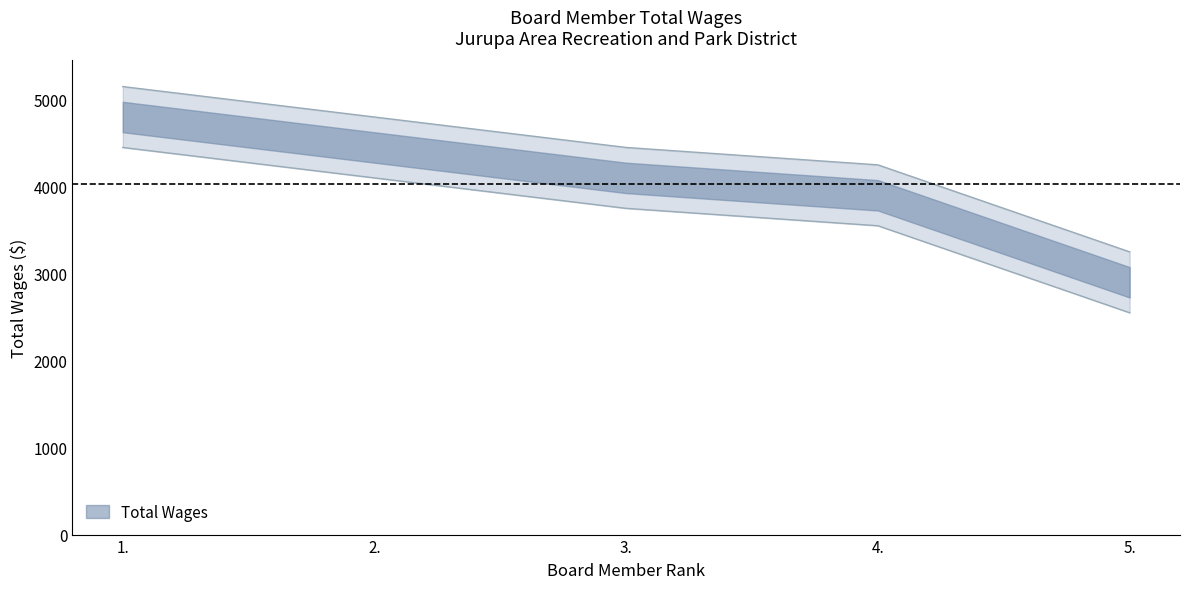

At which category does the chart reach its minimum across all series?

5.